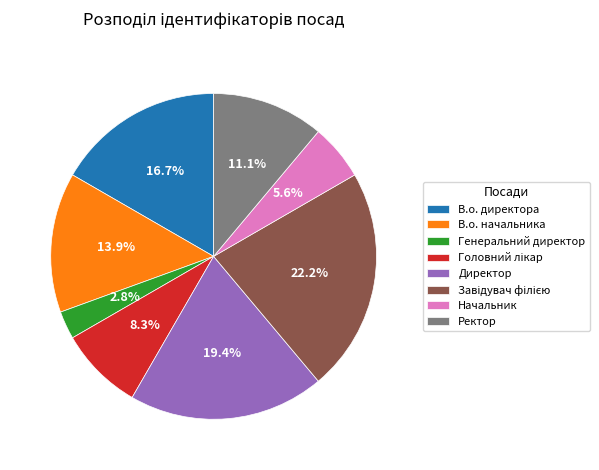

Does any single category account for the majority?

No